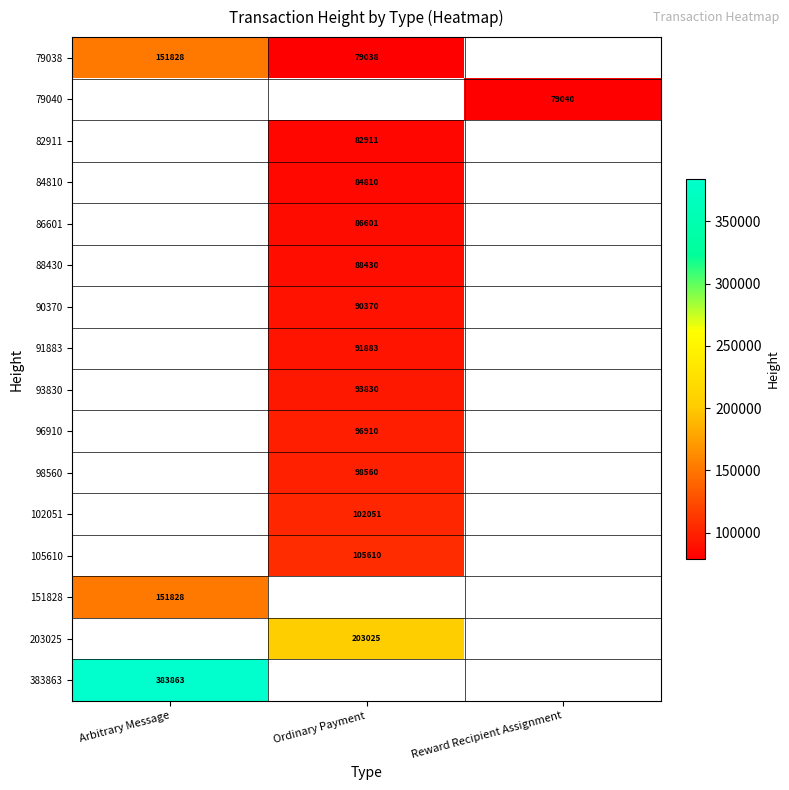

Is it true that 91883 equals 91883 at Ordinary Payment?

True